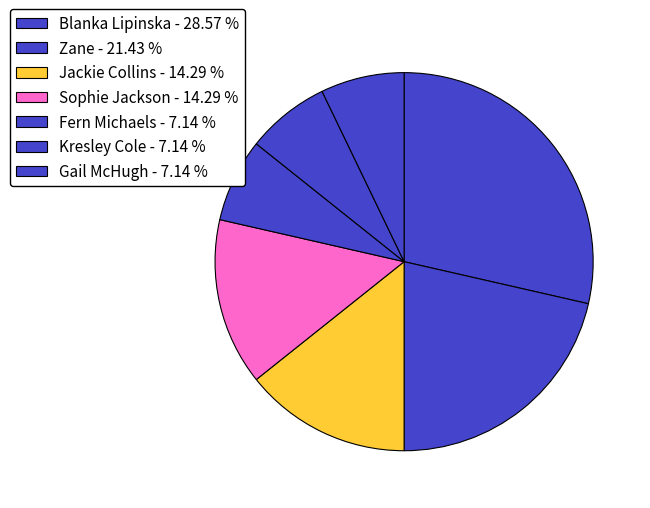

How many slices are in this pie chart?

7